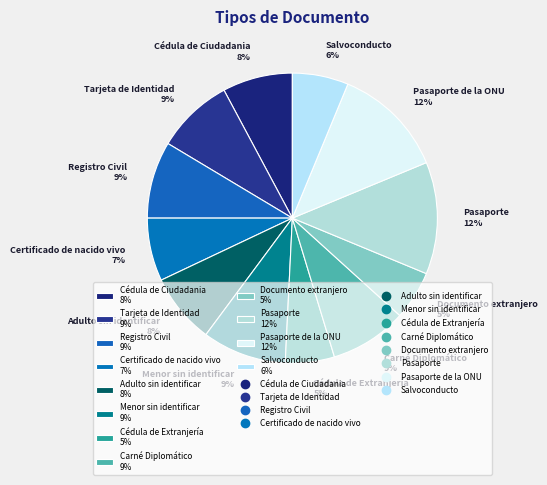

Between Documento extranjero 5% and Registro Civil 9%, which is larger?

Registro Civil 9%